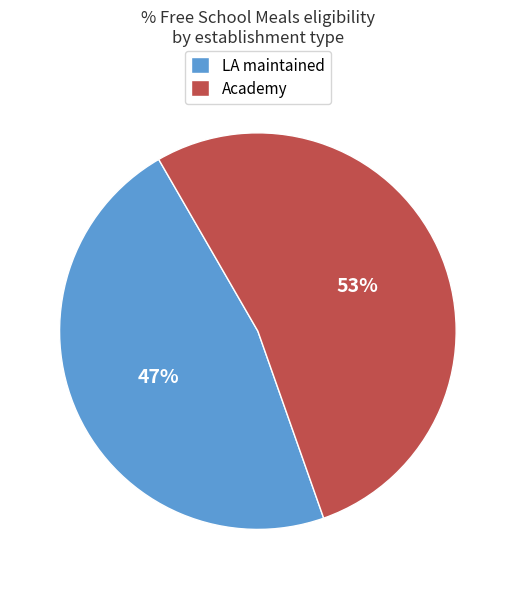

To the nearest percent, what is the difference between the largest and smallest slice percentages?

6%